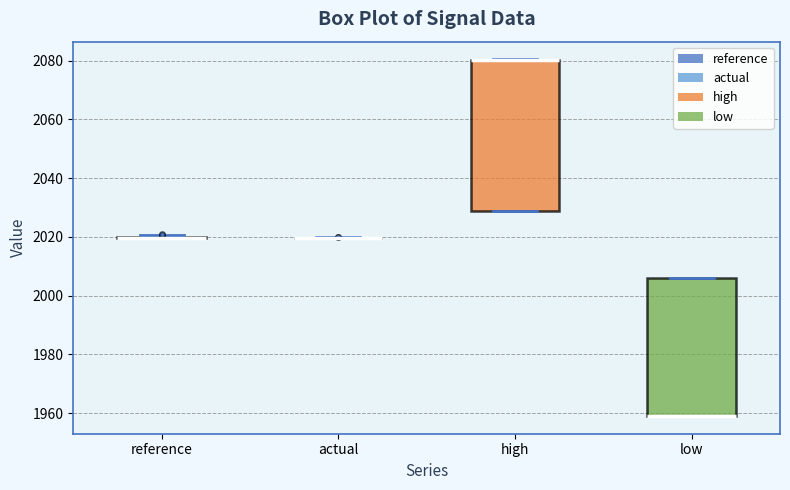

Reading left to right, read every box against the y-axis: the position of its median line, the range the box covers, and the ends of its whiskers. The values are not printed on the chart, so give them approximately, as read against the axis.

reference: box collapsed to a line at 2020, whiskers 2020 to 2020
actual: box collapsed to a line at 2020, whiskers 2020 to 2020
high: median 2080 (drawn on the box's upper edge), box 2028 to 2080, whiskers 2028 to 2080
low: median 1960 (drawn on the box's lower edge), box 1960 to 2006, whiskers 1960 to 2006